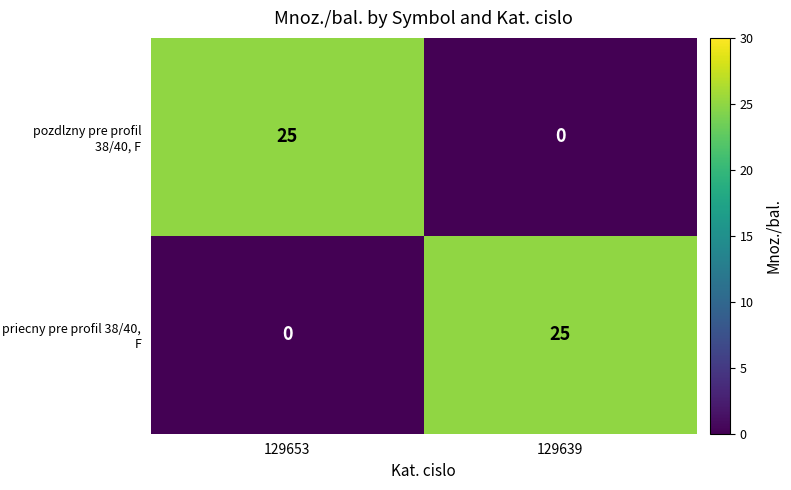

What is the greatest value displayed?

25